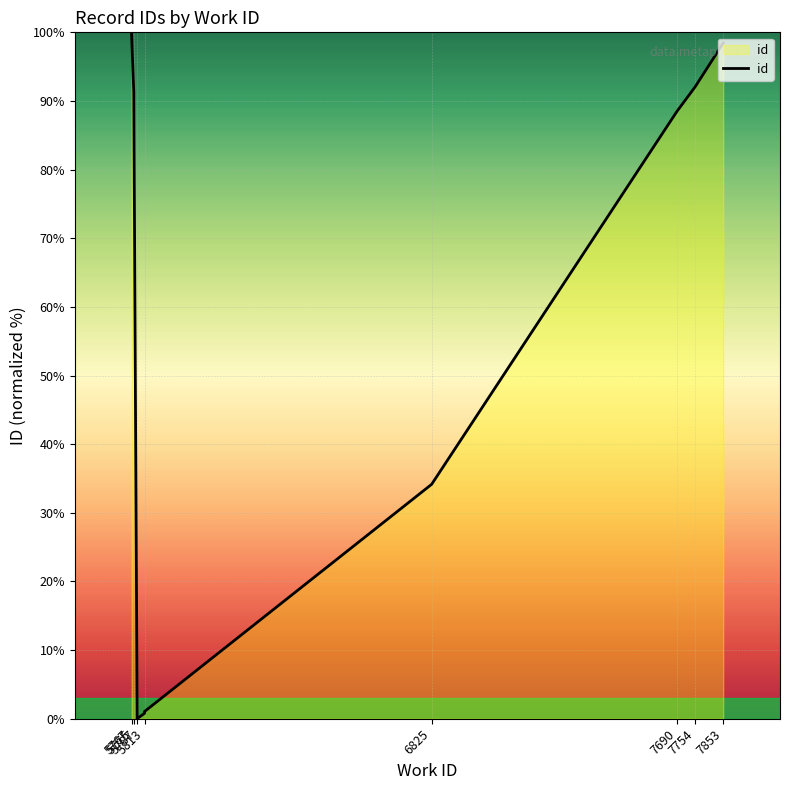

What position from the right is 8?

2